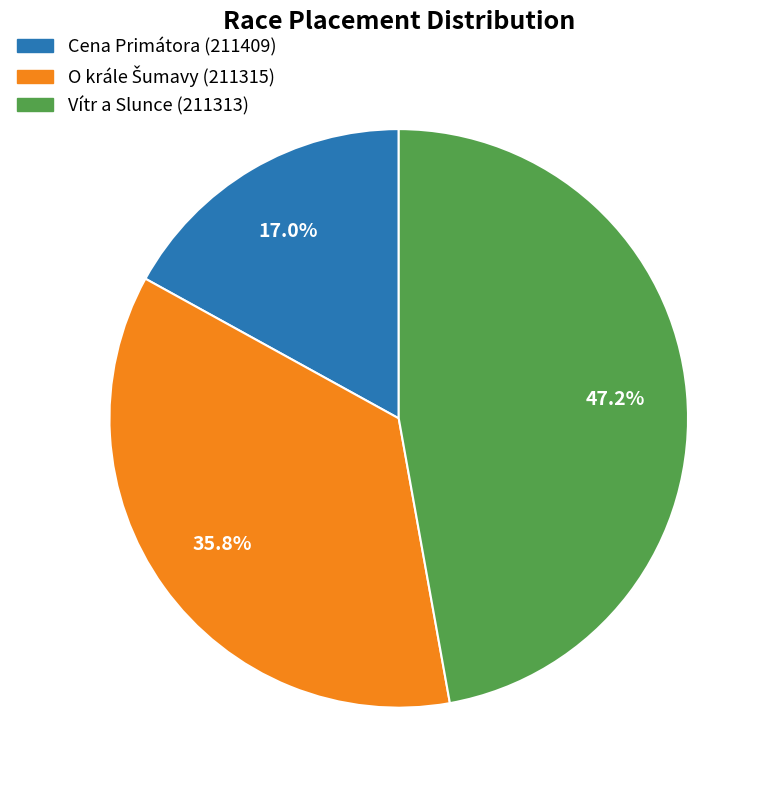

Which category has the biggest portion of the pie?

Vítr a Slunce (211313)